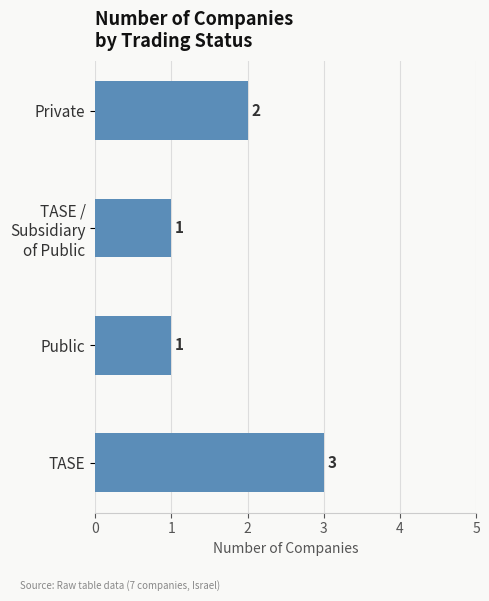

How many values are between 1 and 3?

4